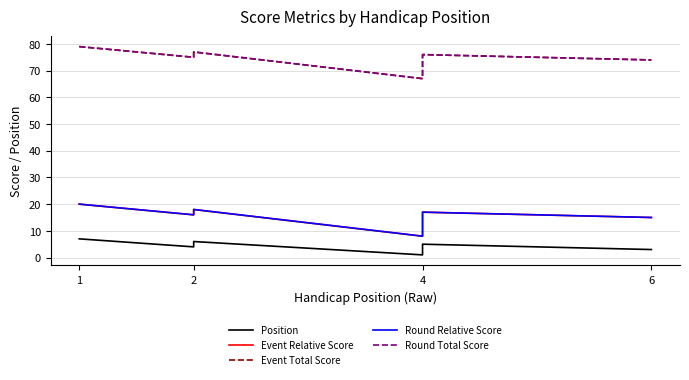

True or false: Round Relative Score and Round Total Score cross at least once.

False